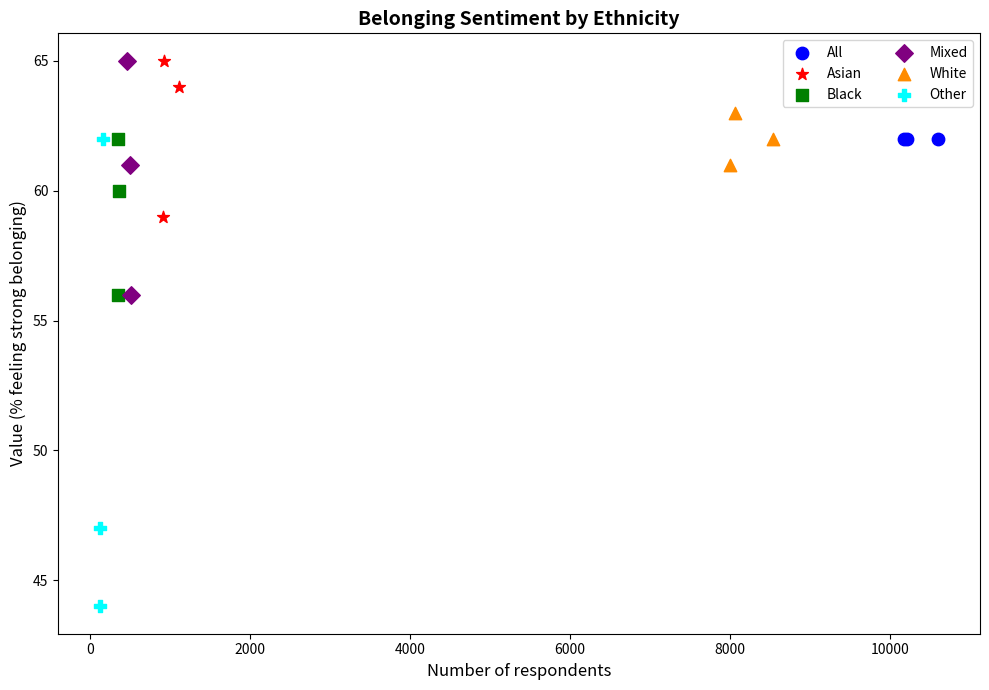

Which series contains the lowest Y value?

Other